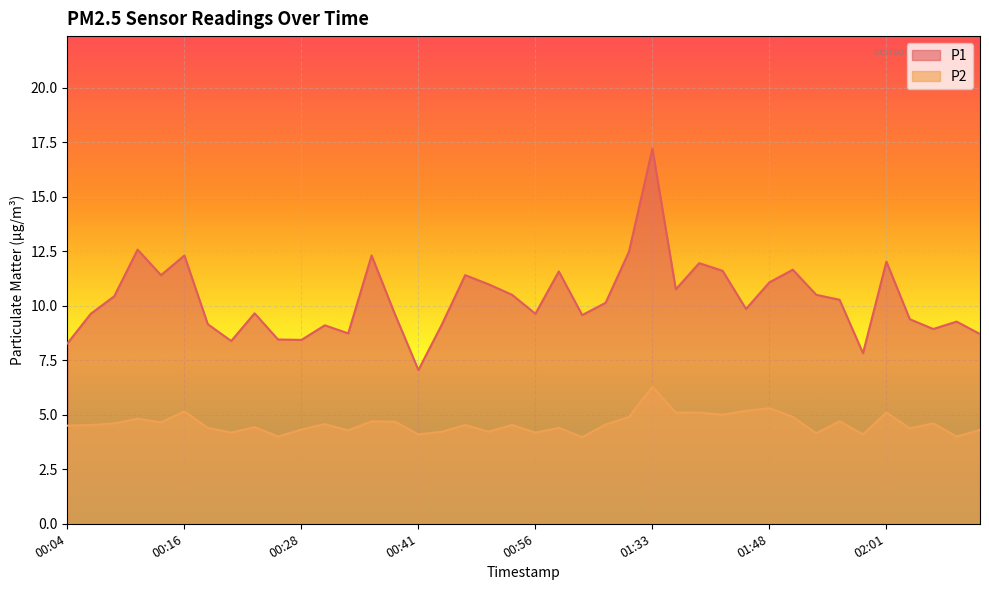

What is the label of the 13th point from the right?

01:38